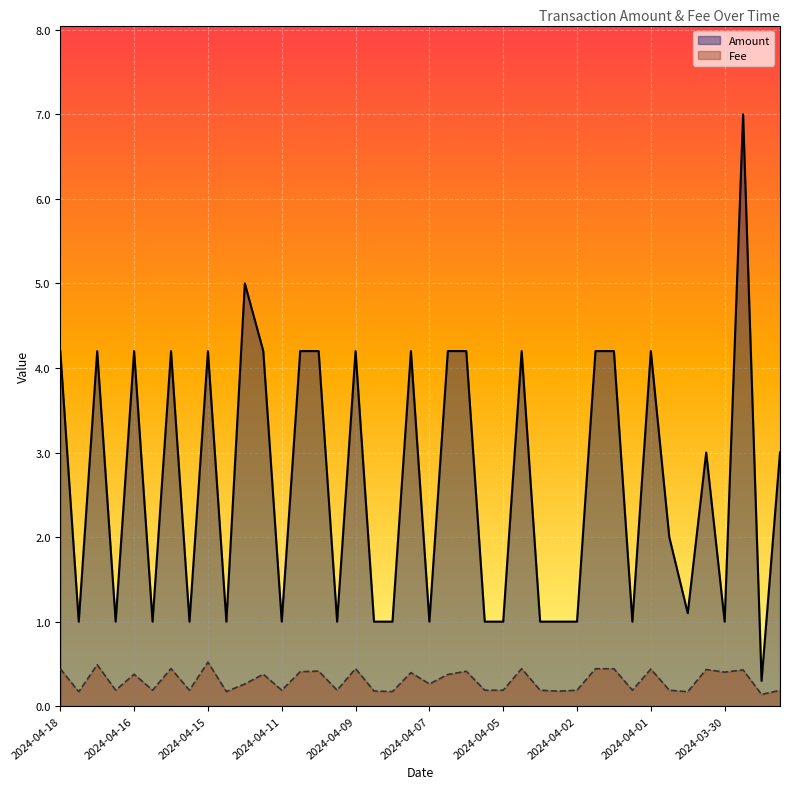

What is the minimum value for Amount?

0.3